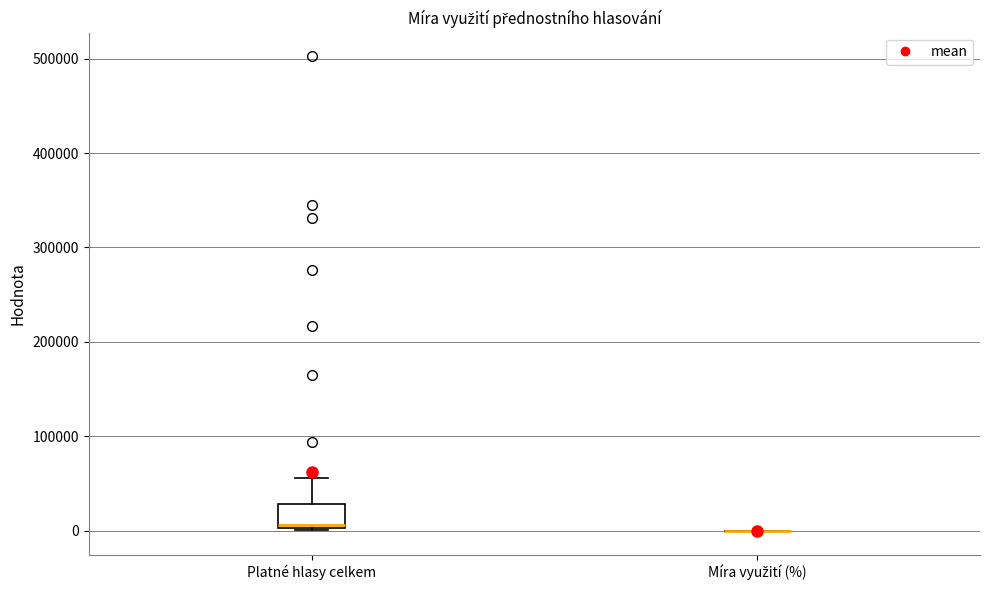

Comparing the boxes themselves (not the whiskers), which one is the tallest?

Platné hlasy celkem